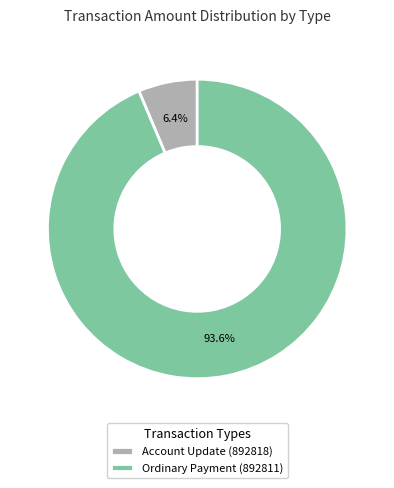

Combined, do Ordinary Payment (892811) and Account Update (892818) account for over 50%?

Yes